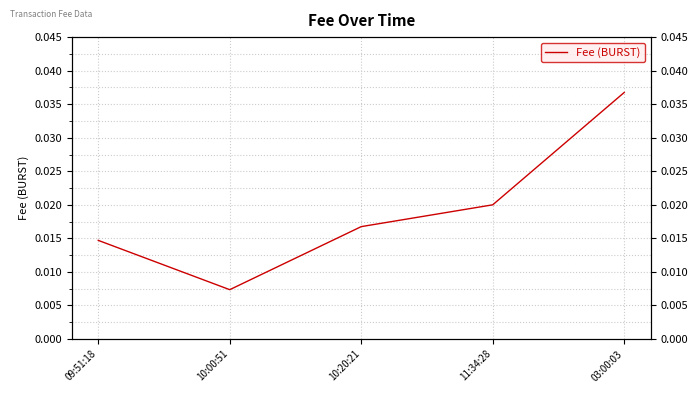

How many lines are shown in the chart?

1